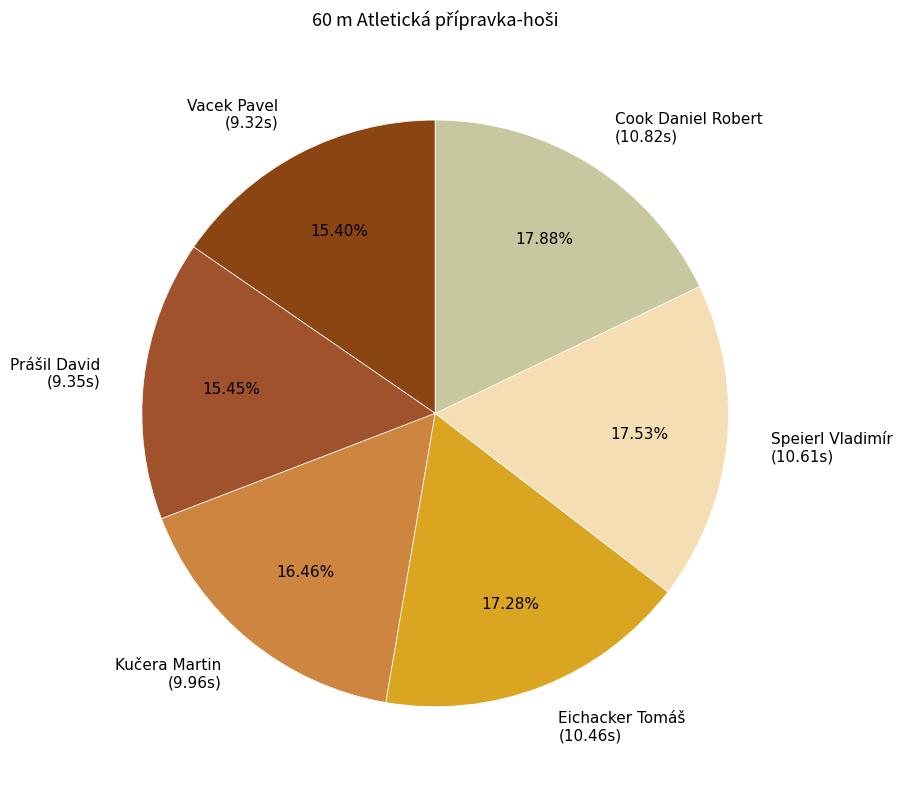

Is there any slice that represents more than half of the pie?

No